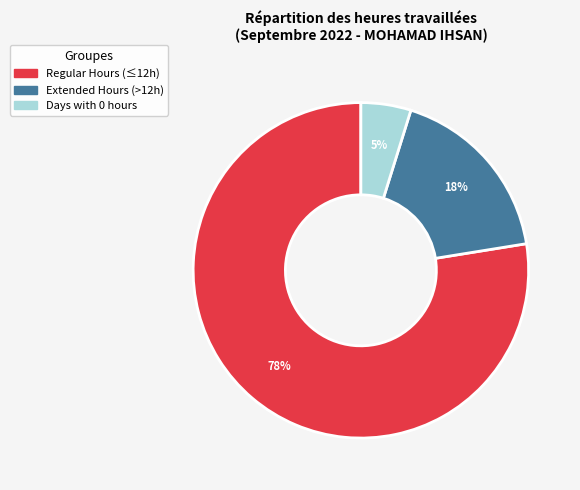

How many segments does this pie chart have?

3